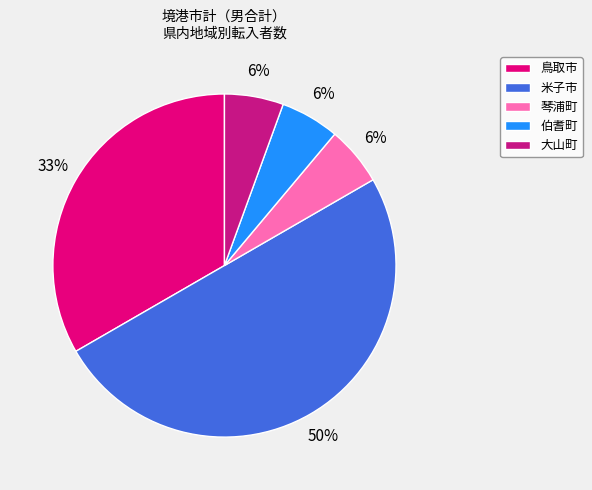

Is there a majority slice in this chart?

No